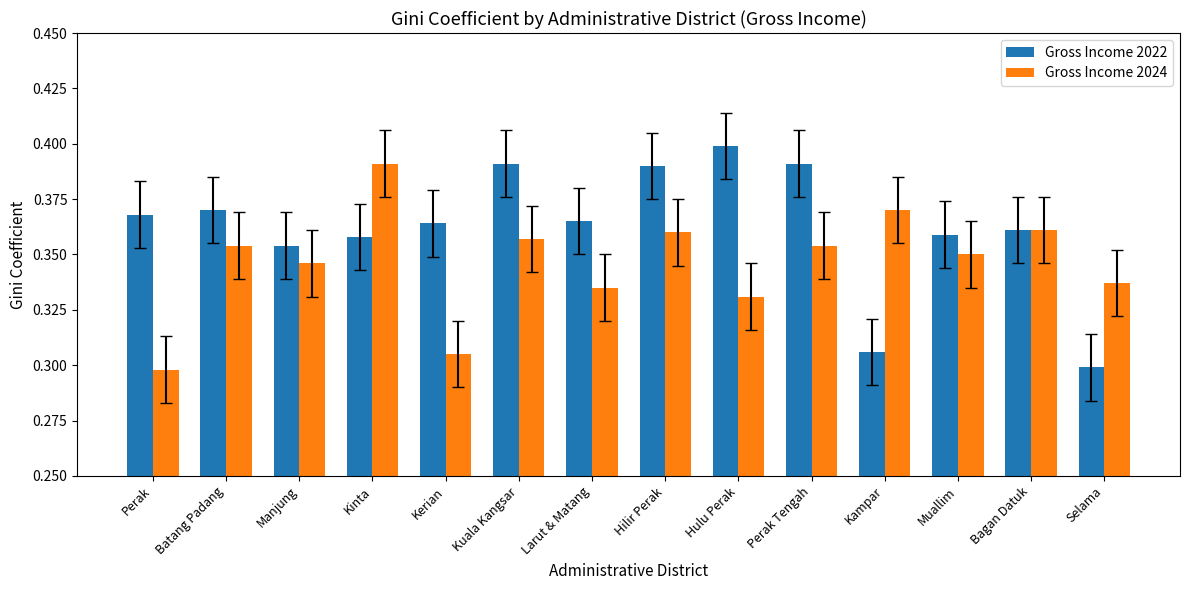

The value of Gross Income 2024 at Batang Padang is 0.4. True or false?

True